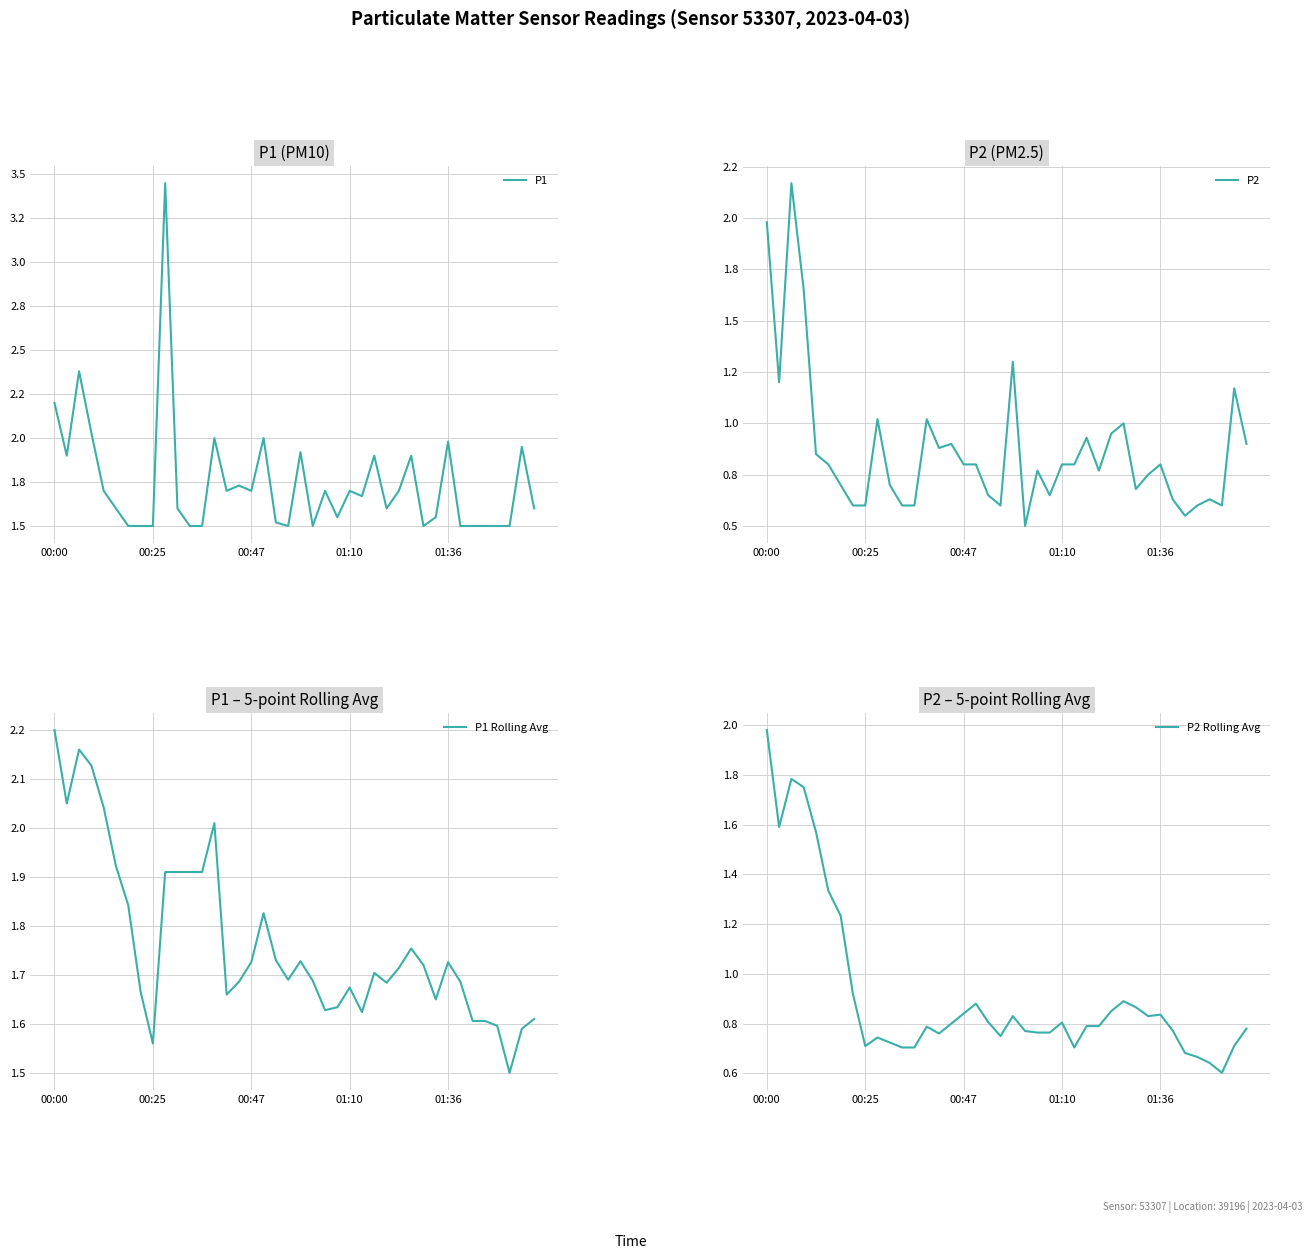

Which category has the highest value in the P1 Rolling Avg series?

00:00